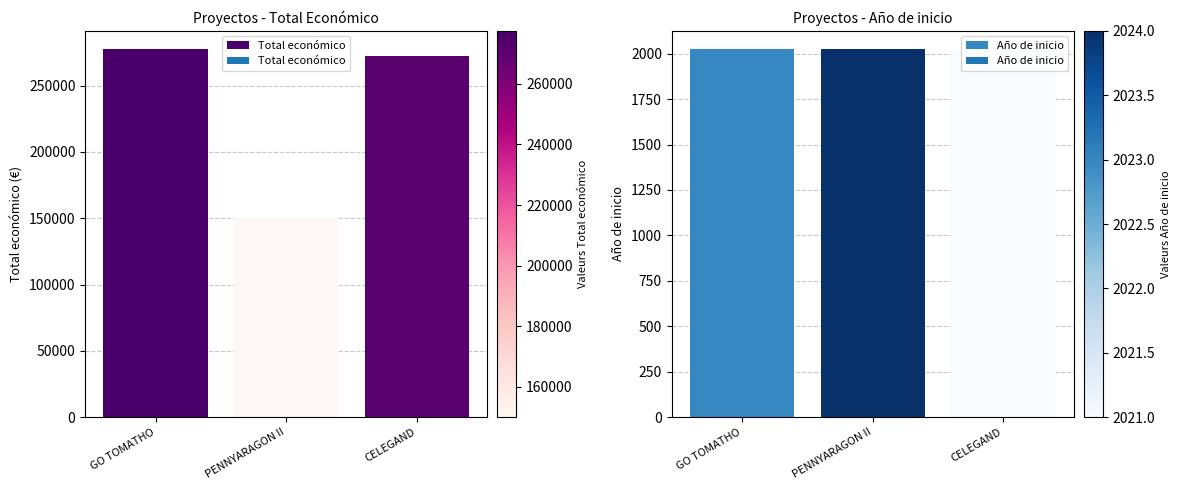

What is the difference between the maximum and minimum values in the Año de inicio series?

3